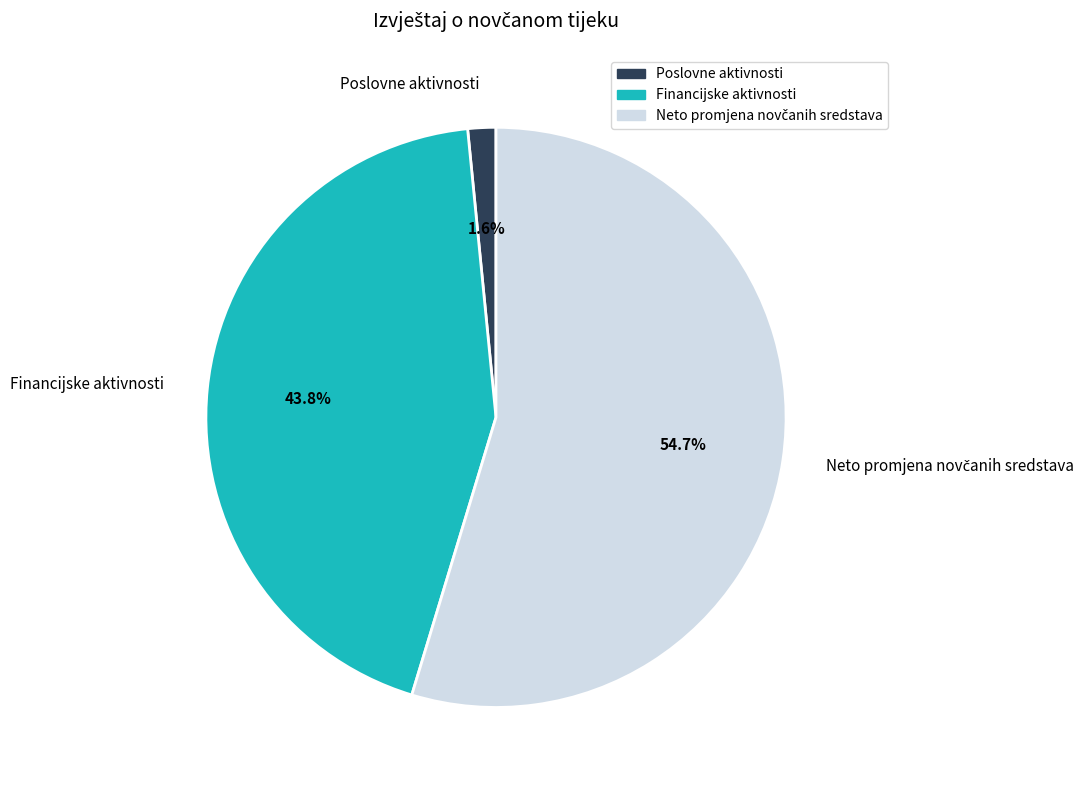

Do Poslovne aktivnosti and Financijske aktivnosti together represent more than half of the pie?

No